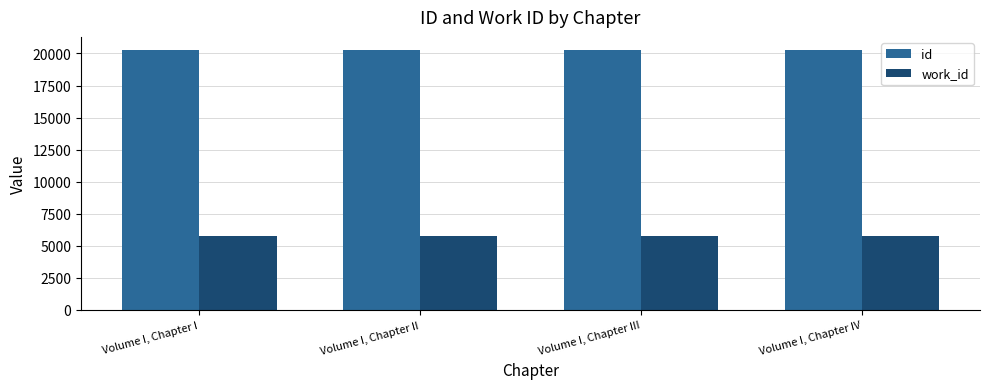

What is the total value across all series at Volume I, Chapter IV?

26016